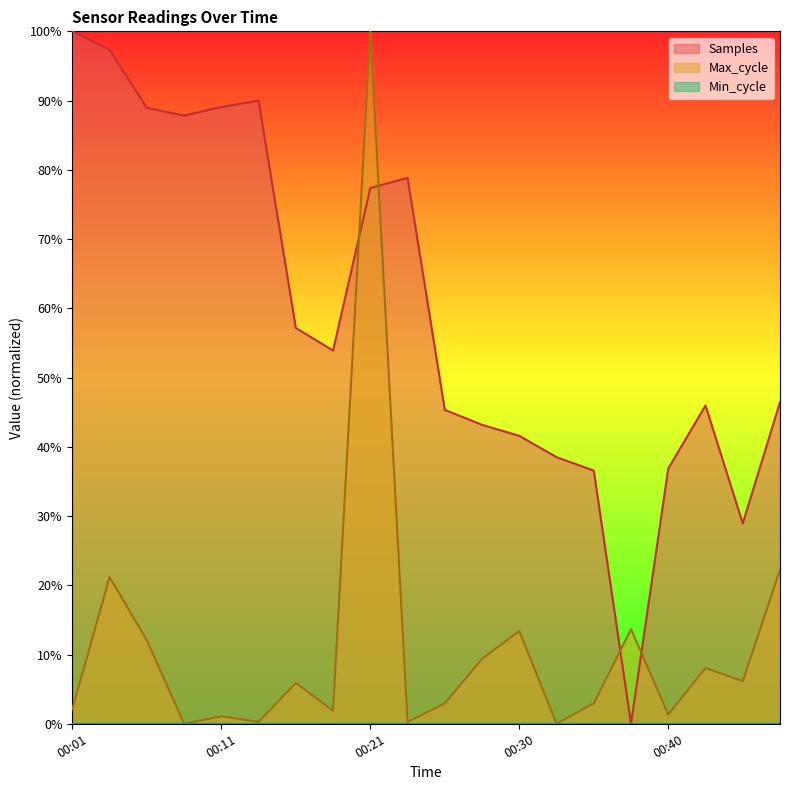

After their last crossing, which series has the higher values: Max_cycle or Samples?

Samples